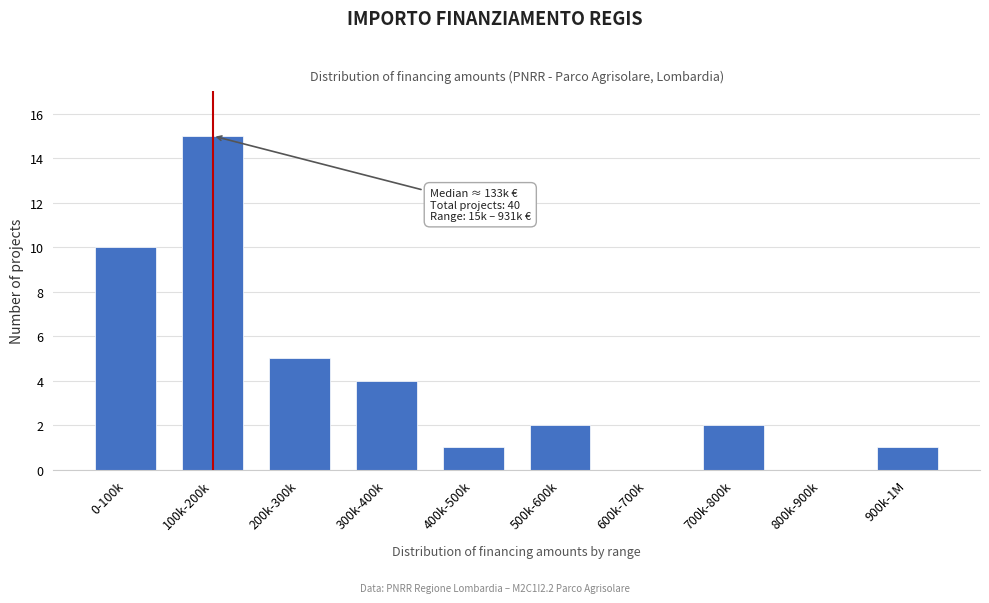

Reading left to right, transcribe all the data shown in this chart.

0-100k=10	100k-200k=15	200k-300k=5	300k-400k=4	400k-500k=1	500k-600k=2	600k-700k=0	700k-800k=2	800k-900k=0	900k-1M=1